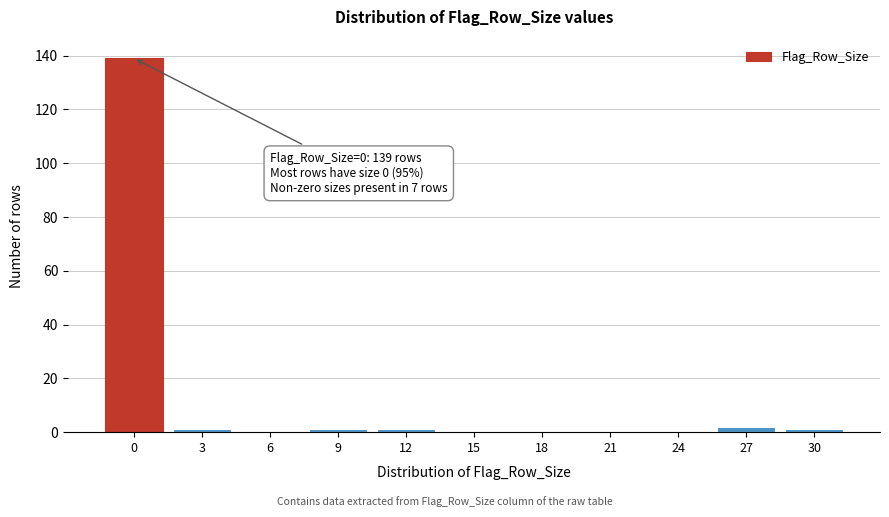

Reading left to right, extract all data points from this chart.

0=139	3=1	6=0	9=1	12=1	15=0	18=0	21=0	24=0	27=2	30=1